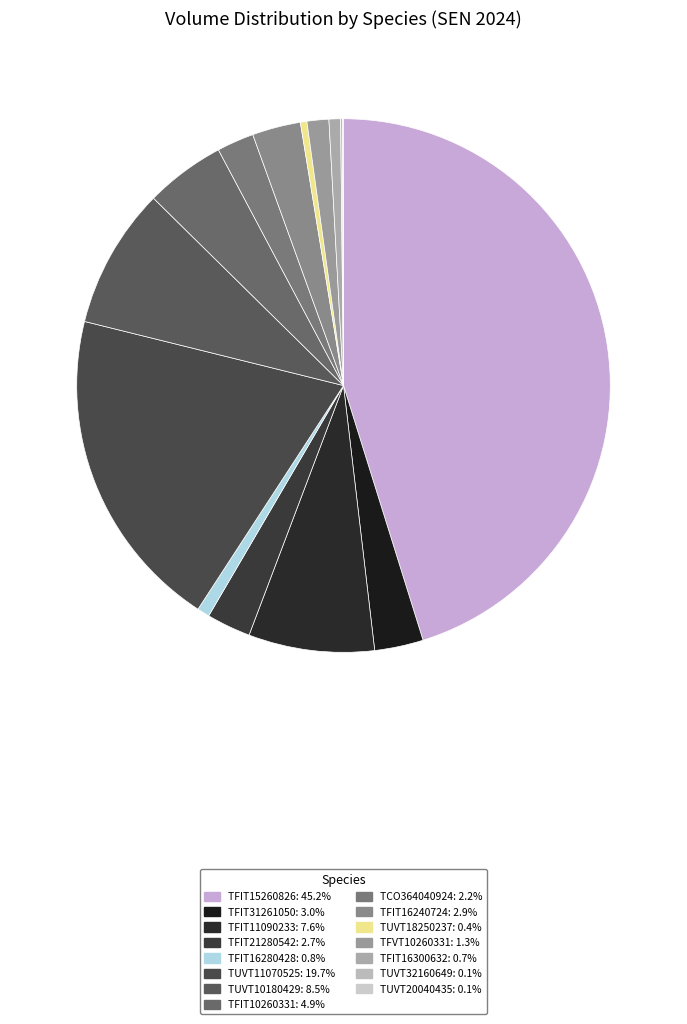

Which has a higher value, TUVT11070525 or TUVT32160649?

TUVT11070525